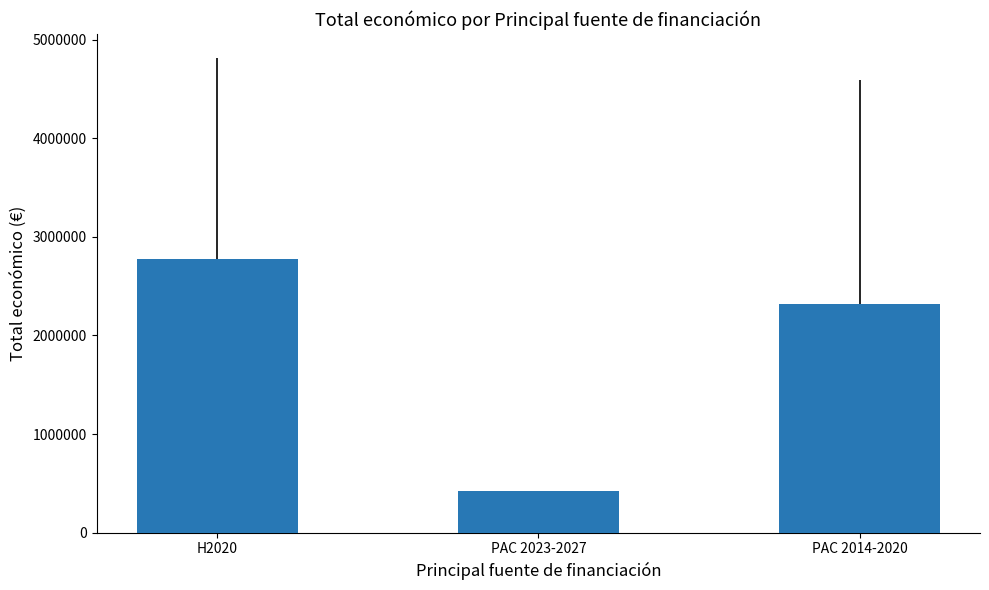

Is it true that the value at PAC 2014-2020 is 2315804.5?

True